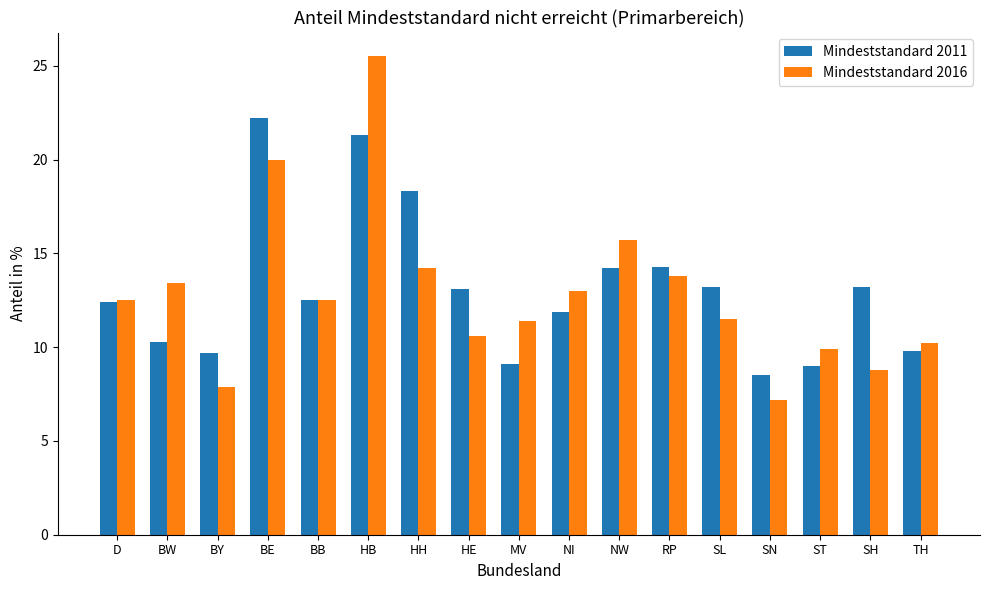

What is the label of the 15th bar from the right?

BY